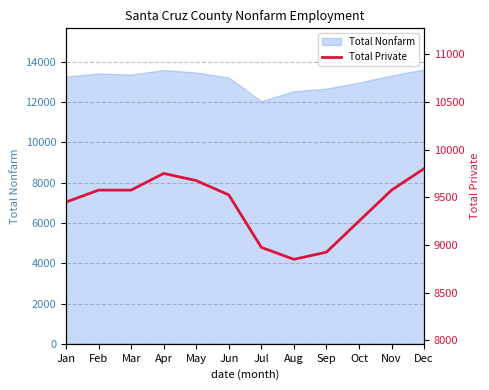

True or false: Total Nonfarm has a value of 13625 at Dec.

True